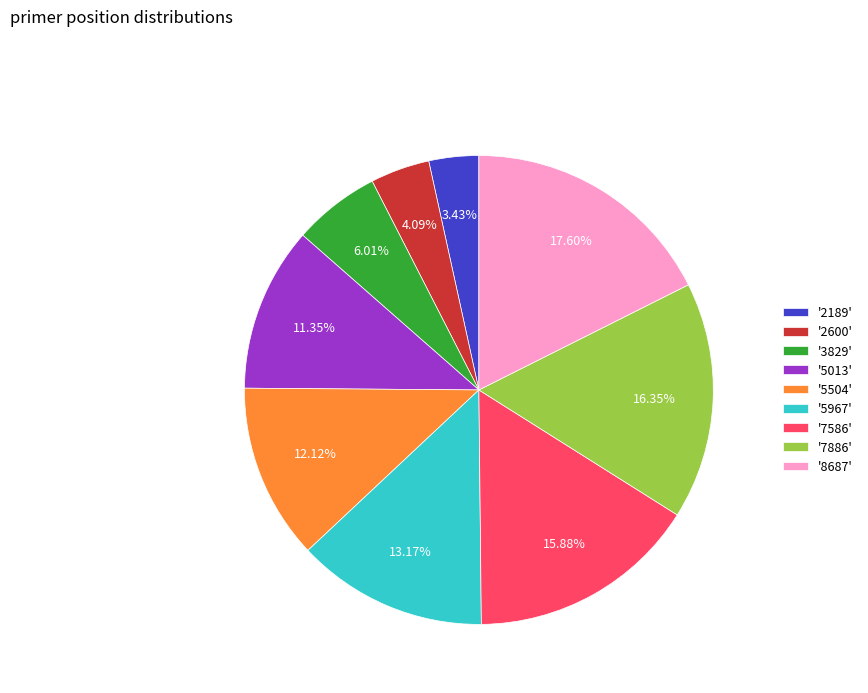

Does any single category account for the majority?

No